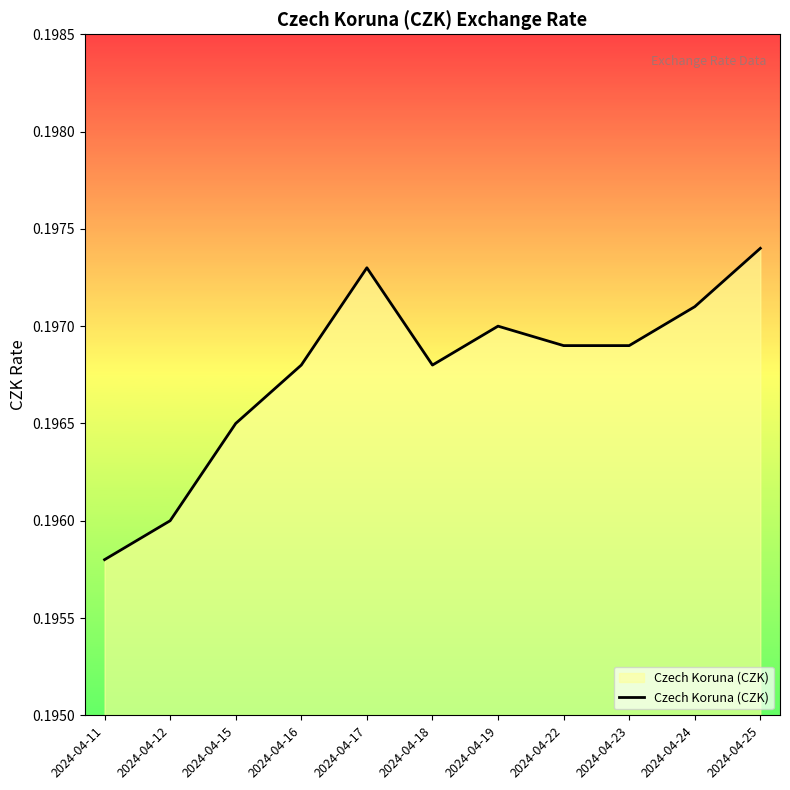

Which has a higher value, 2024-04-17 or 2024-04-24?

2024-04-17